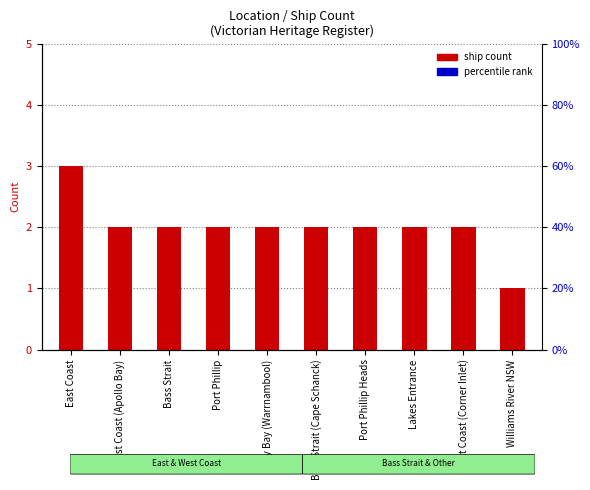

What is the value of the 1st bar from the left?

3